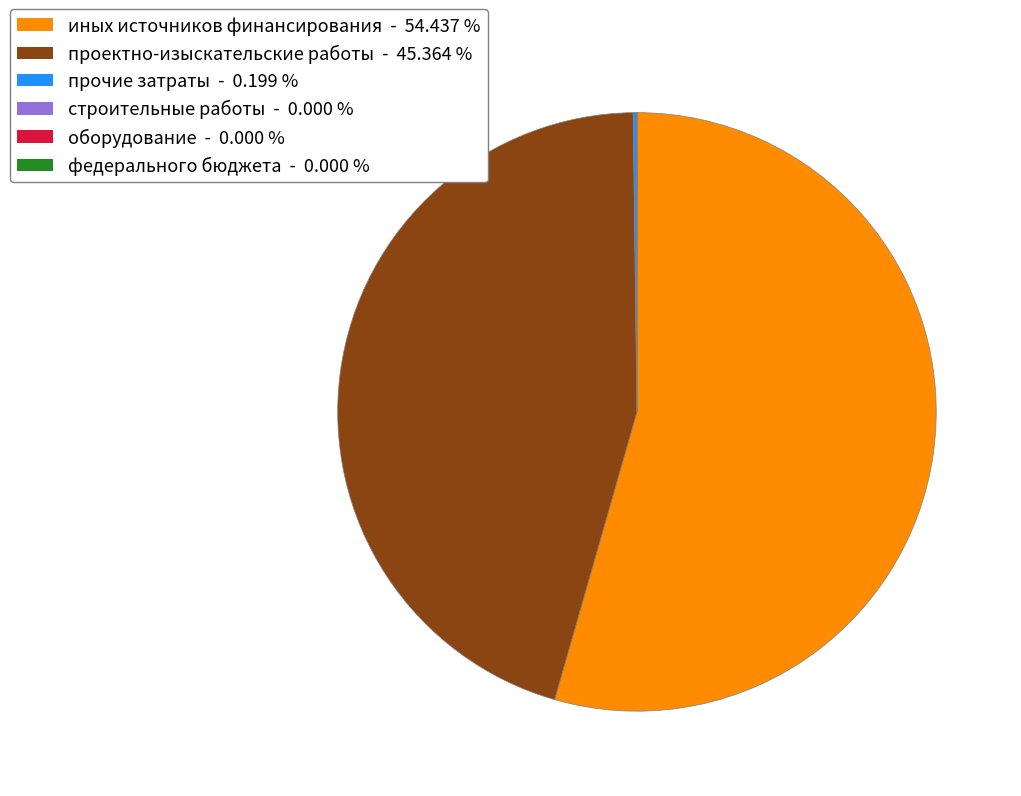

Which slice is the largest?

иных источников финансирования